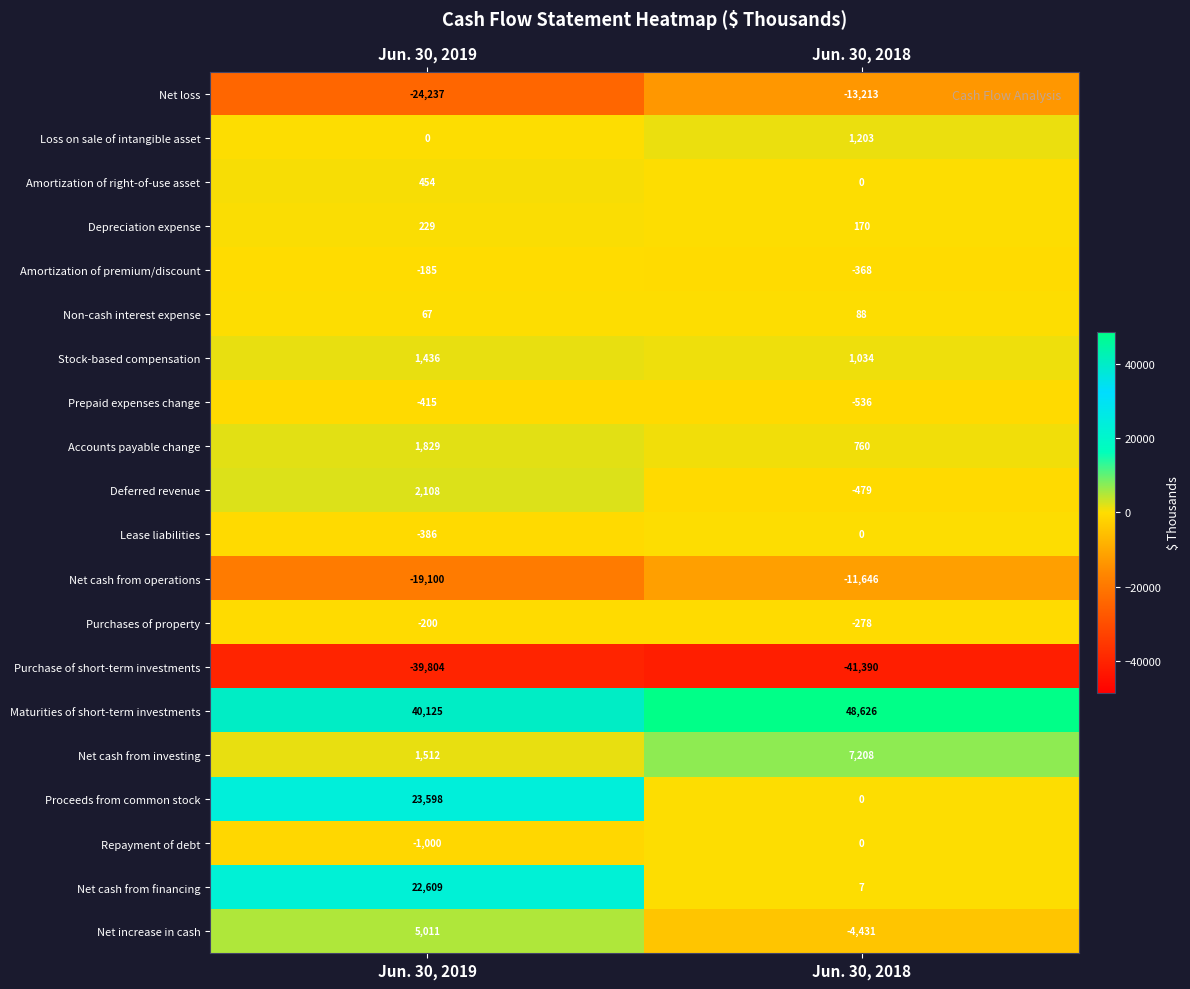

Which series has the largest range (max minus min)?

Proceeds from common stock